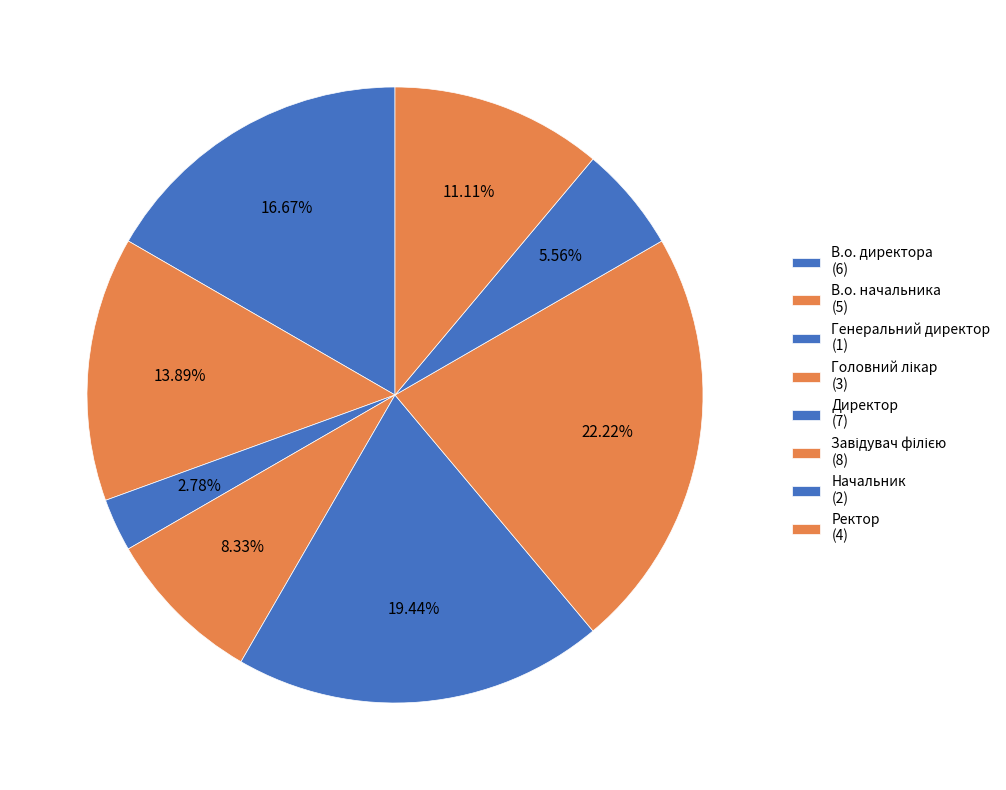

What is the smallest slice in the pie chart?

Генеральний директор